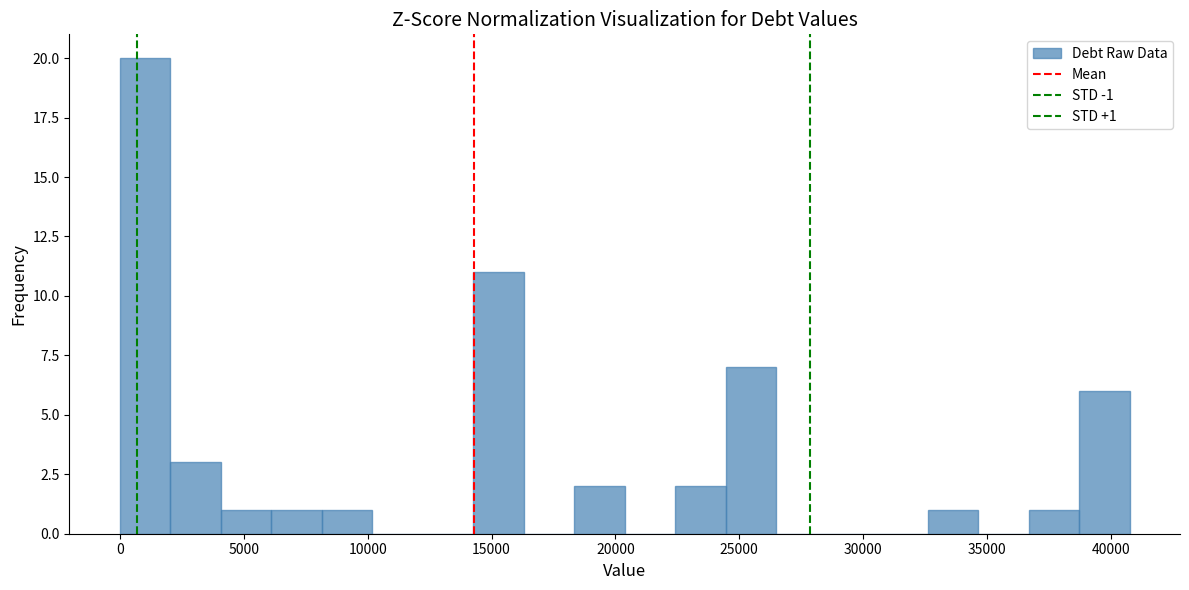

Which range on the x-axis has the tallest bar?

0 to 2000